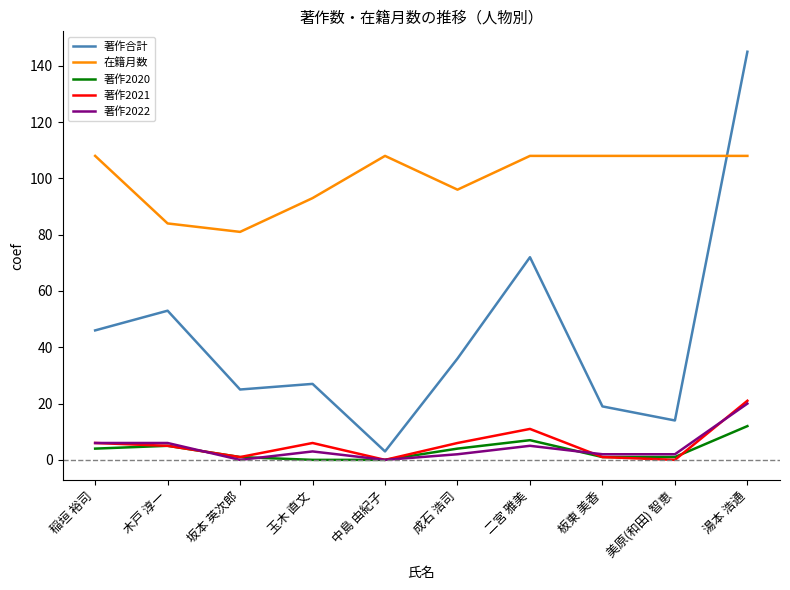

How many intersections are there between 在籍月数 and 著作合計?

1